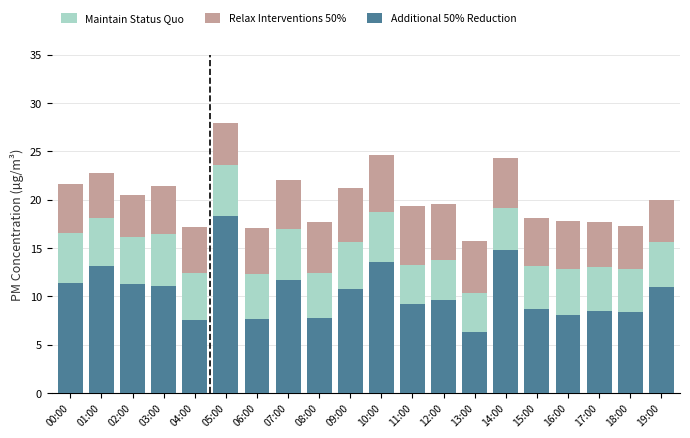

The Additional 50% Reduction series shows 28.2 at 05:00. True or false?

False